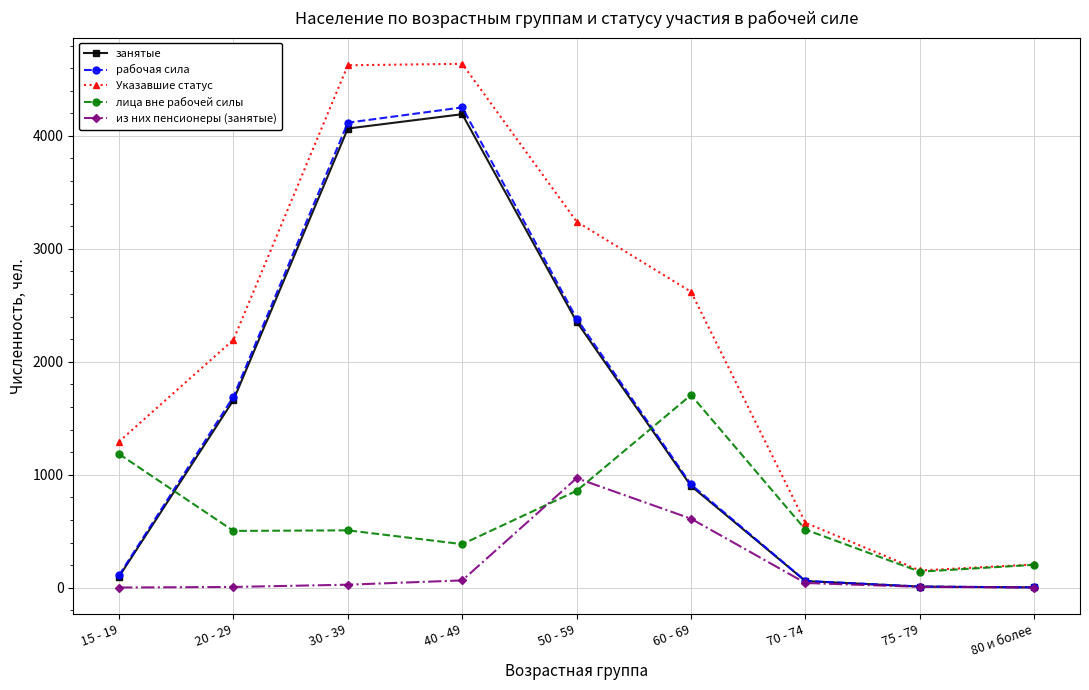

Which series has the largest total across all categories?

Указавшие статус